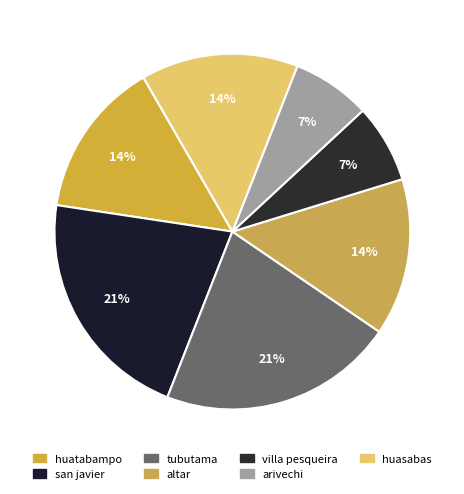

Which category has the biggest portion of the pie?

san javier